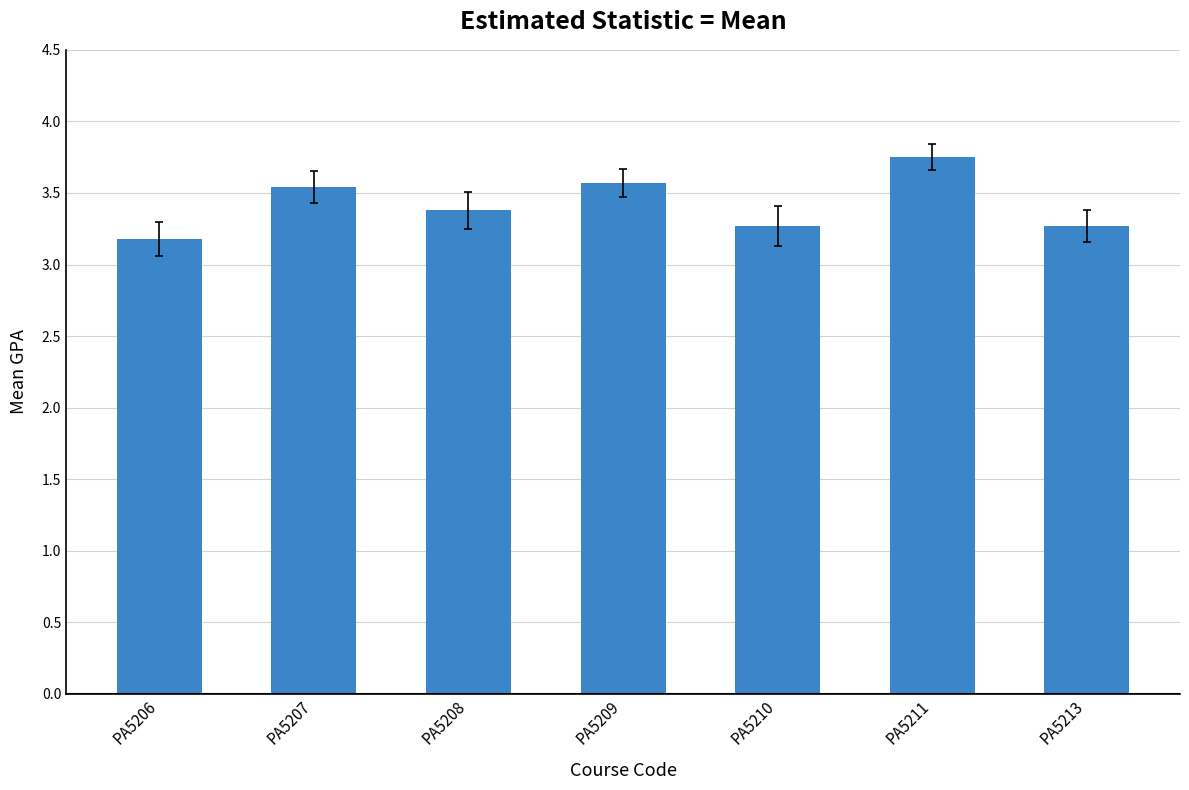

Which category has the highest value across all series?

PA5211